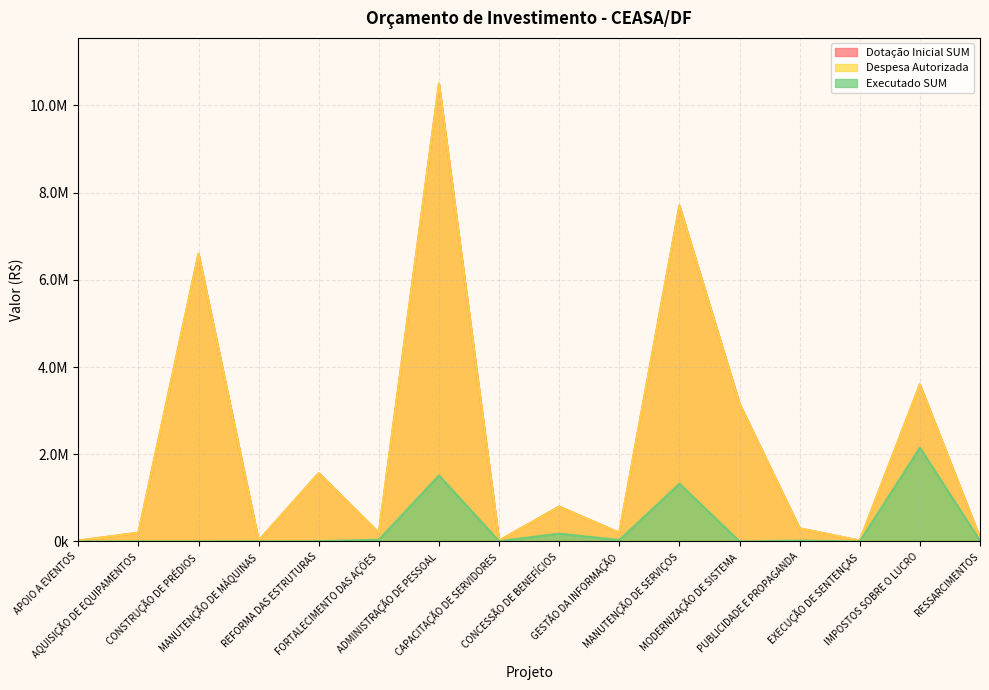

Does the chart display data point markers on the line(s)?

No